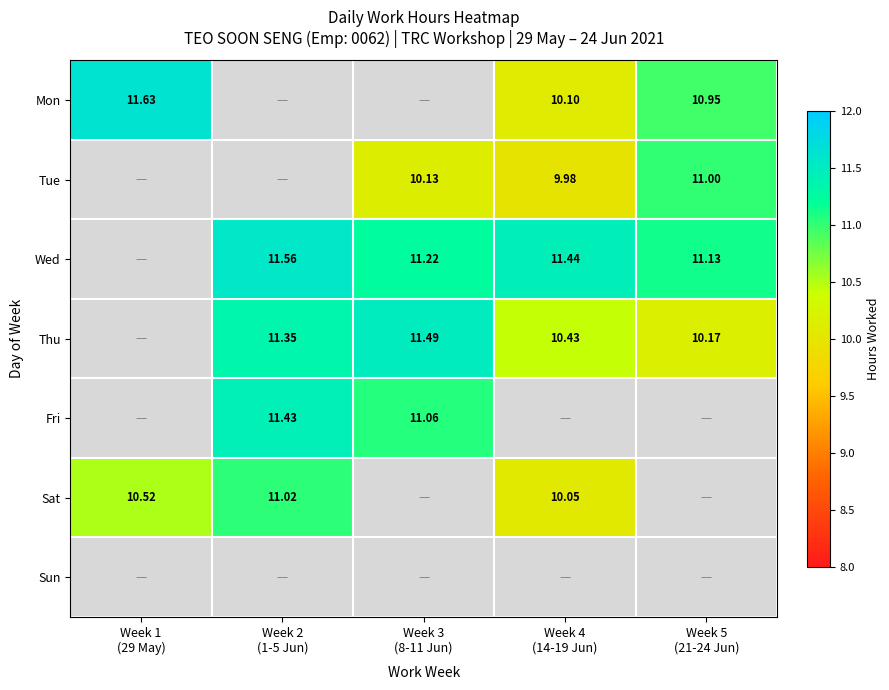

What is the difference between the Wed values at Week 2 (1-5 Jun) and Week 5 (21-24 Jun)?

0.4